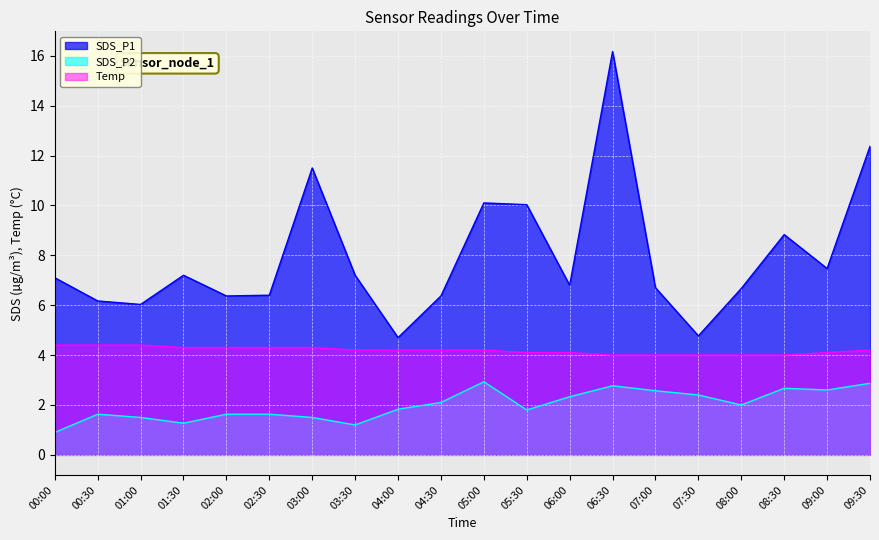

Reading left to right, extract all data points from this chart.

SDS_P1: 7.1	6.2	6.0	7.2	6.4	6.4	11.5	7.2	4.7	6.4	10.1	10.0	6.8	16.2	6.7	4.8	6.7	8.8	7.5	12.4
SDS_P2: 0.9	1.6	1.5	1.3	1.6	1.6	1.5	1.2	1.8	2.1	2.9	1.8	2.3	2.8	2.6	2.4	2.0	2.7	2.6	2.9
Temp: 4.4	4.4	4.4	4.3	4.3	4.3	4.3	4.2	4.2	4.2	4.2	4.1	4.1	4.0	4.0	4.0	4.0	4.0	4.1	4.2